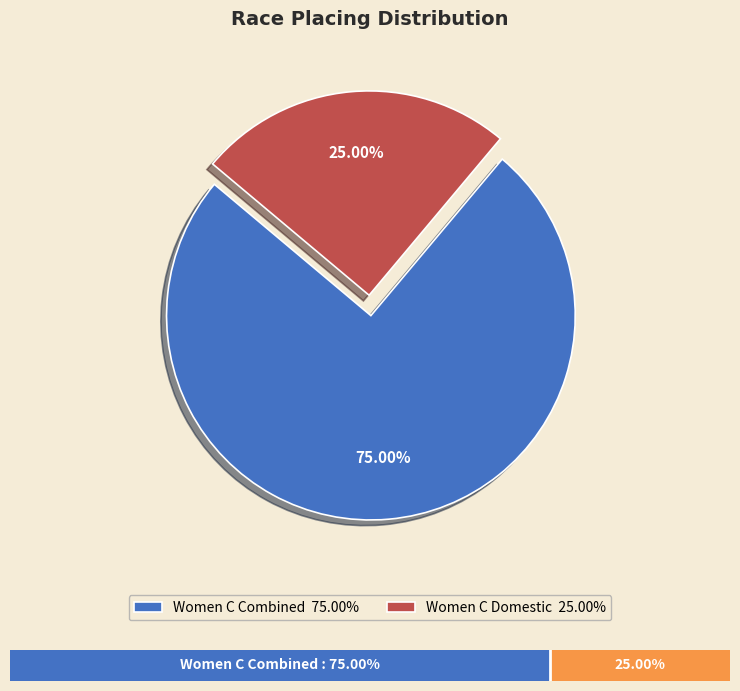

What is the largest slice in the pie chart?

Women C Combined